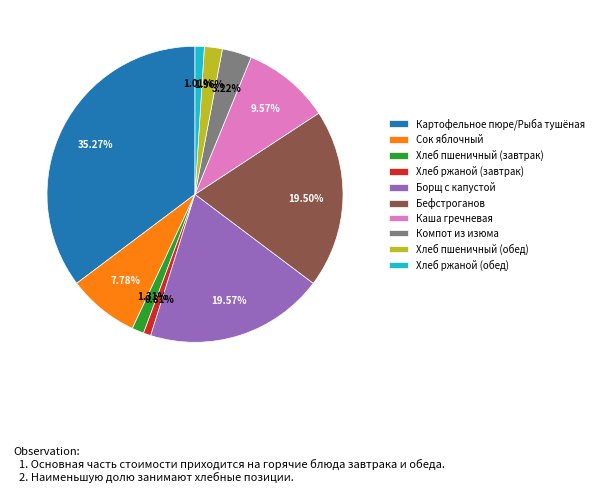

Is there a majority slice in this chart?

No